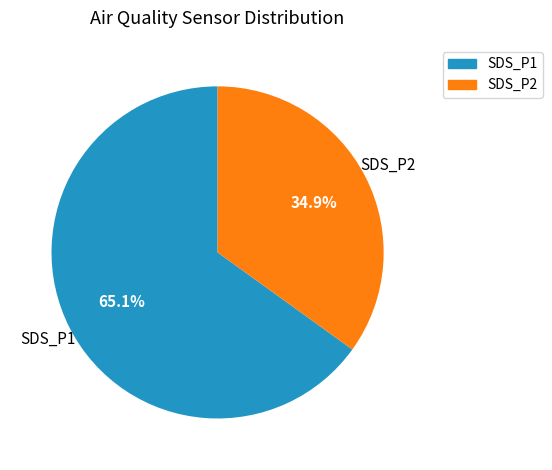

Does any single category account for the majority?

Yes